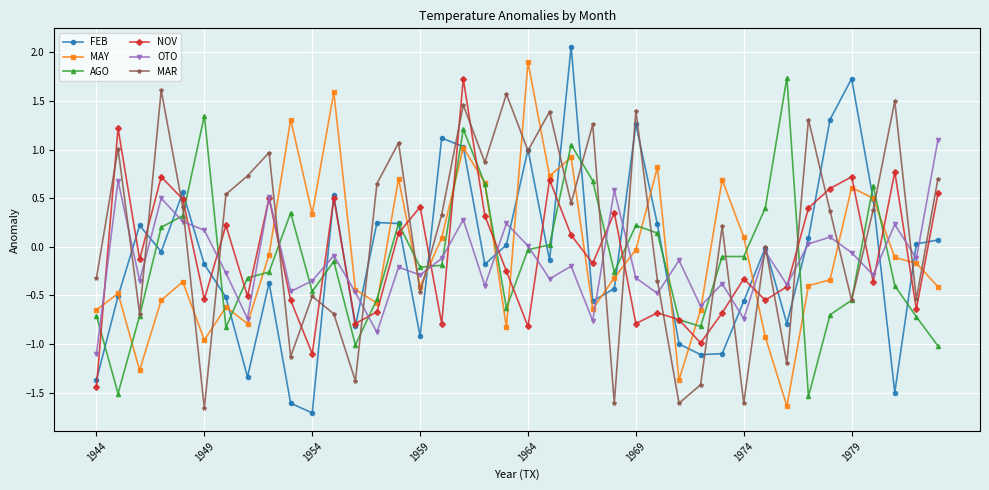

What is the lowest value of the MAR series?

-1.7